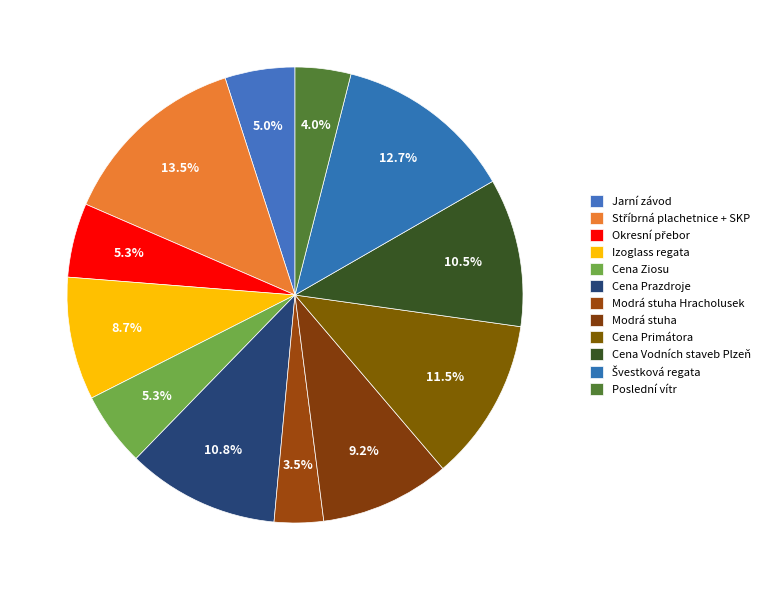

How much of the chart is everything except Cena Prazdroje?

89.2%